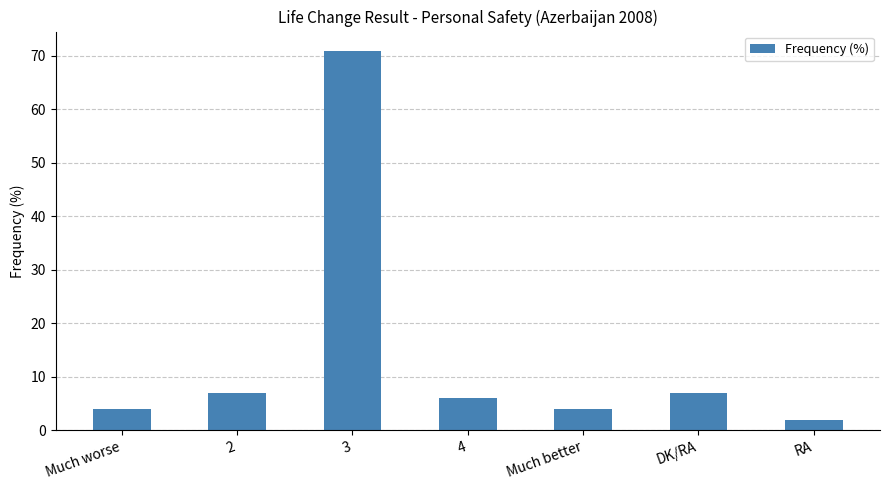

Reading left to right, what are all the values shown in this chart?

4	7	71	6	4	7	2